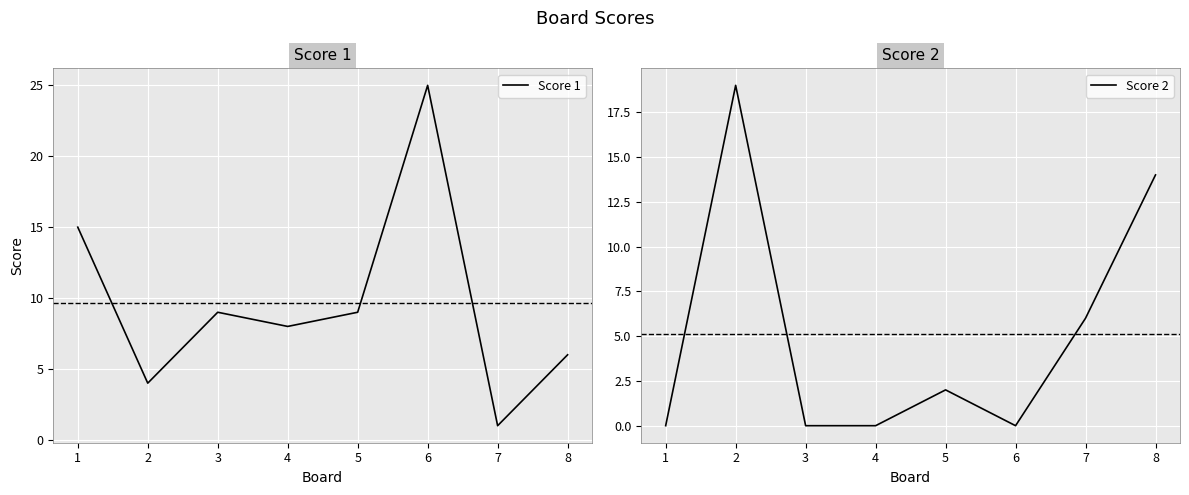

Between 3 and 6, which series saw the biggest shift?

Score 1